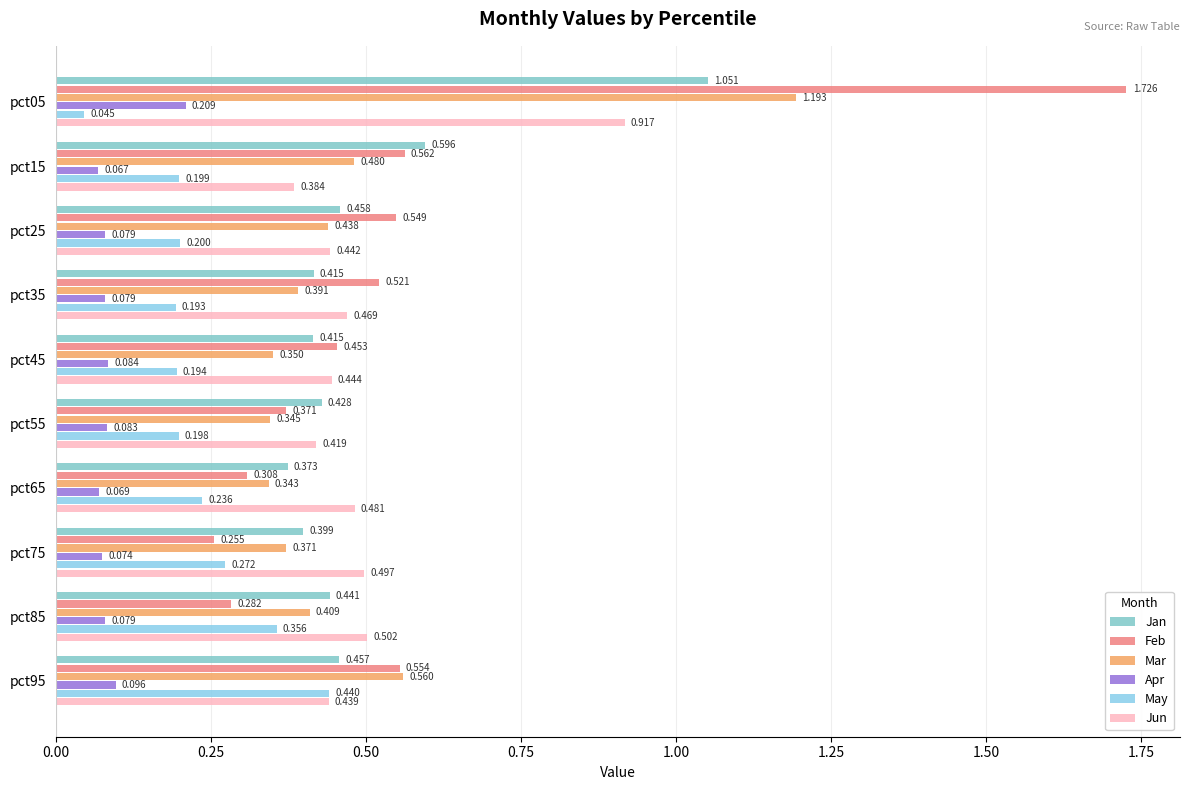

What position from the left is 1.50?

7